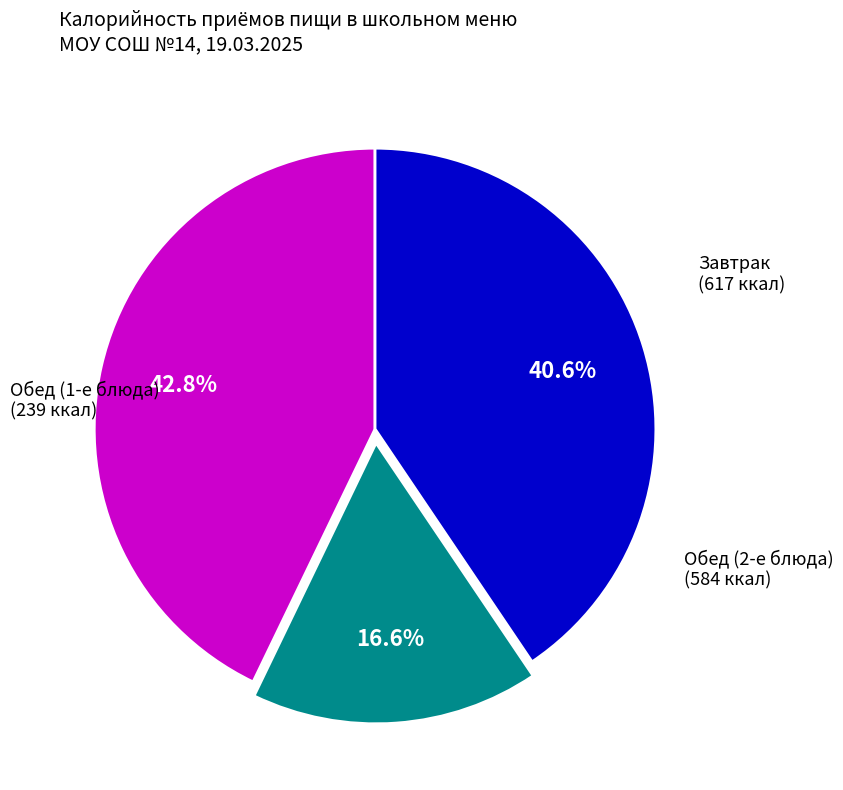

Is there a majority slice in this chart?

No